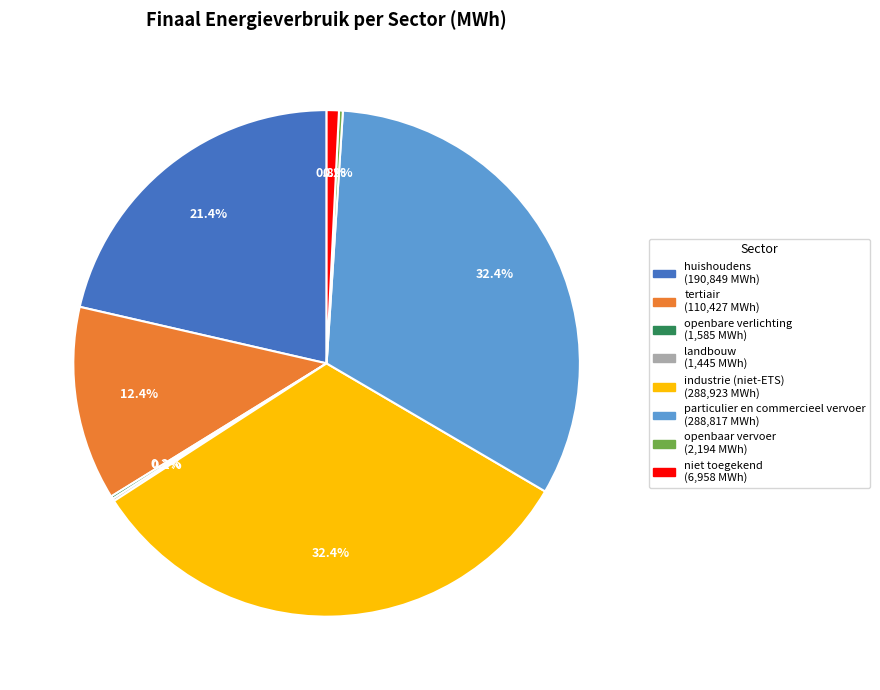

What percentage is the particulier en commercieel vervoer slice, to the nearest percent?

32%